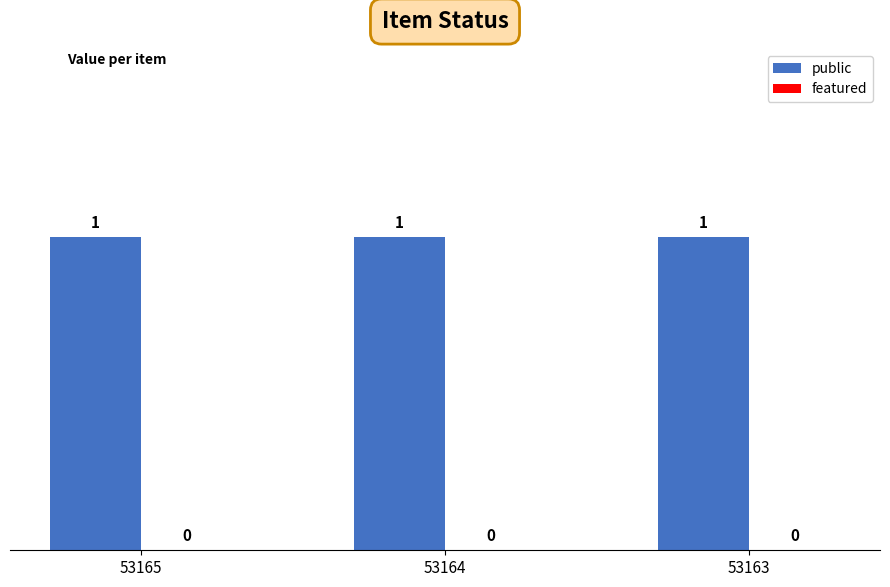

List the series in order of their peak value, highest first.

public, featured